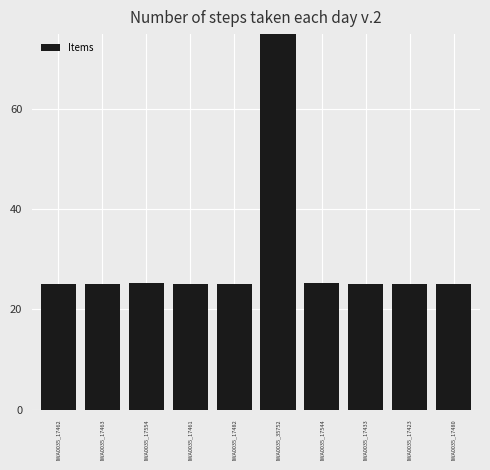

What is the sum of all values?

311.3